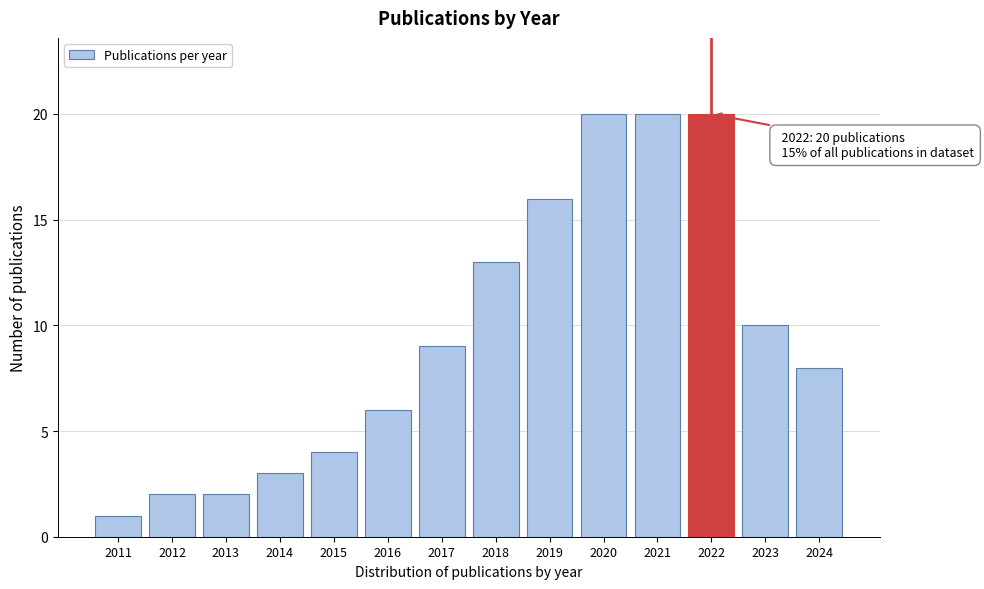

Reading left to right, extract all data points from this chart.

2011=1	2012=2	2013=2	2014=3	2015=4	2016=6	2017=9	2018=13	2019=16	2020=20	2021=20	2022=20	2023=10	2024=8